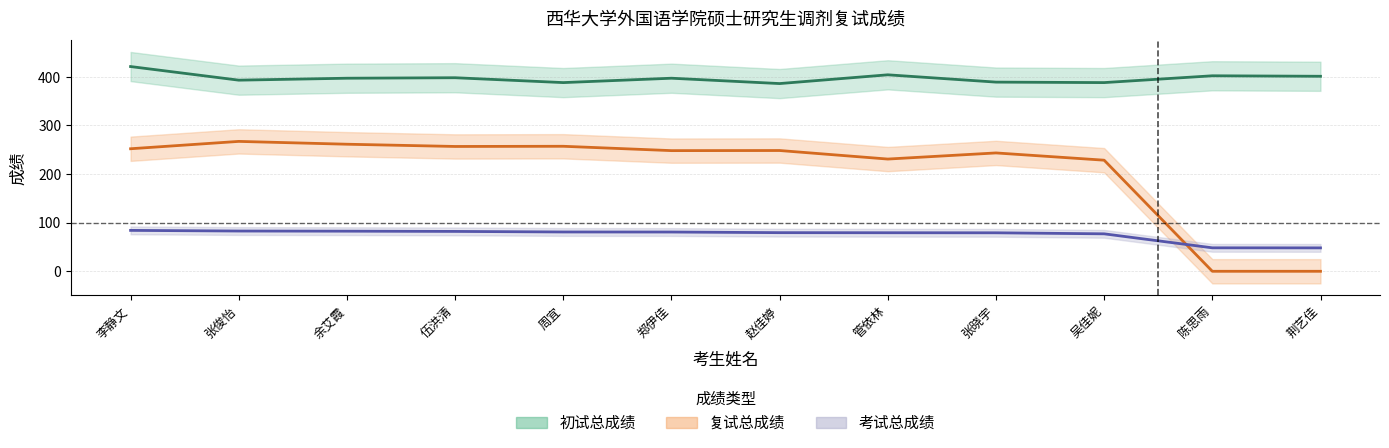

At which label does 考试总成绩 reach its minimum?

荆艺佳